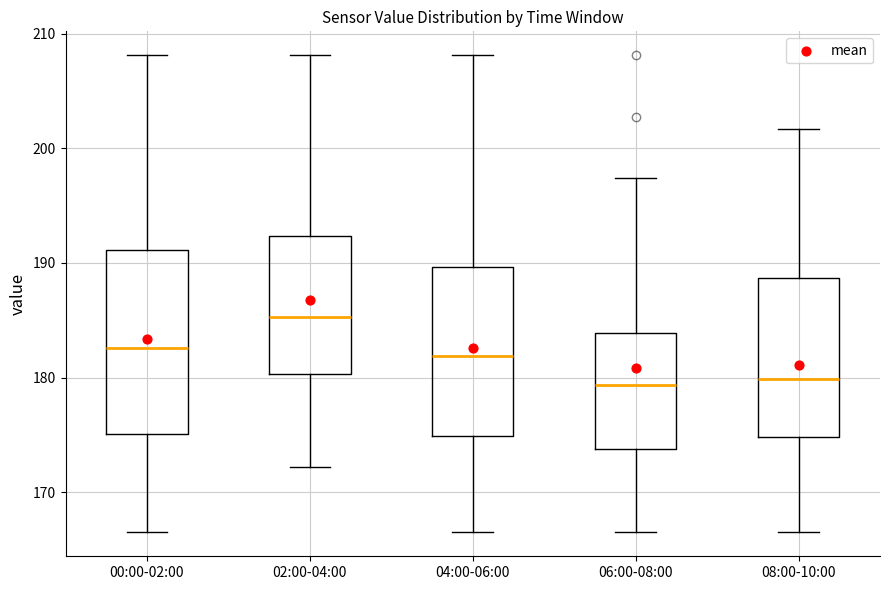

Where does the upper whisker of the box for 02:00-04:00 end on the y-axis? The values are not printed on the chart, so give them approximately, as read against the axis.

208